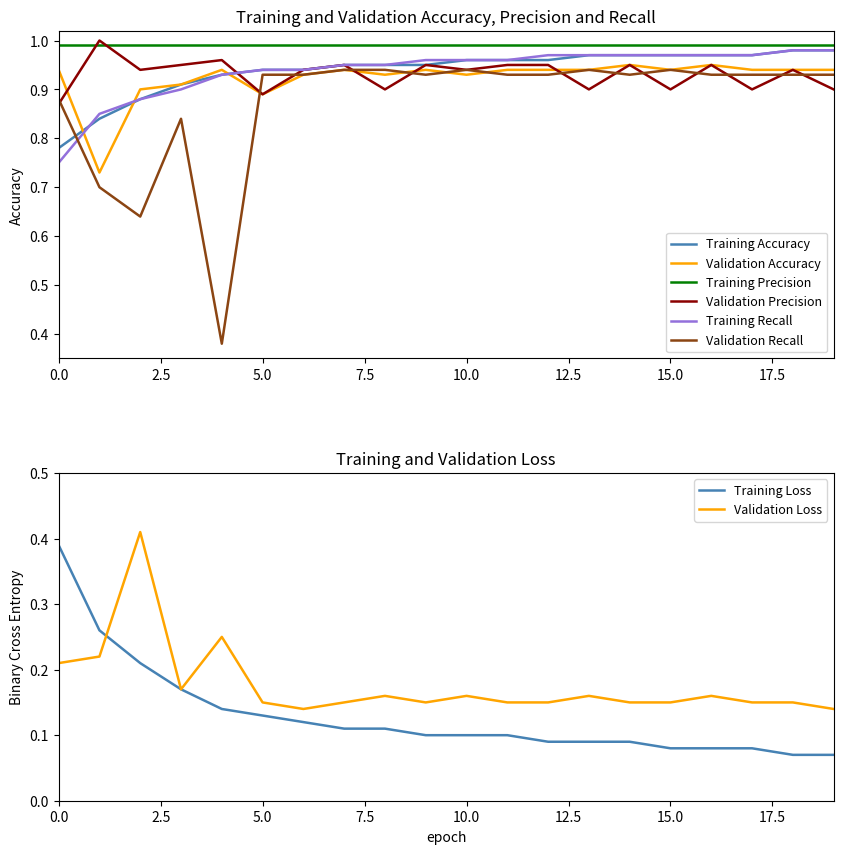

What is the value of the Validation Accuracy point at the 20th from the left?

0.9